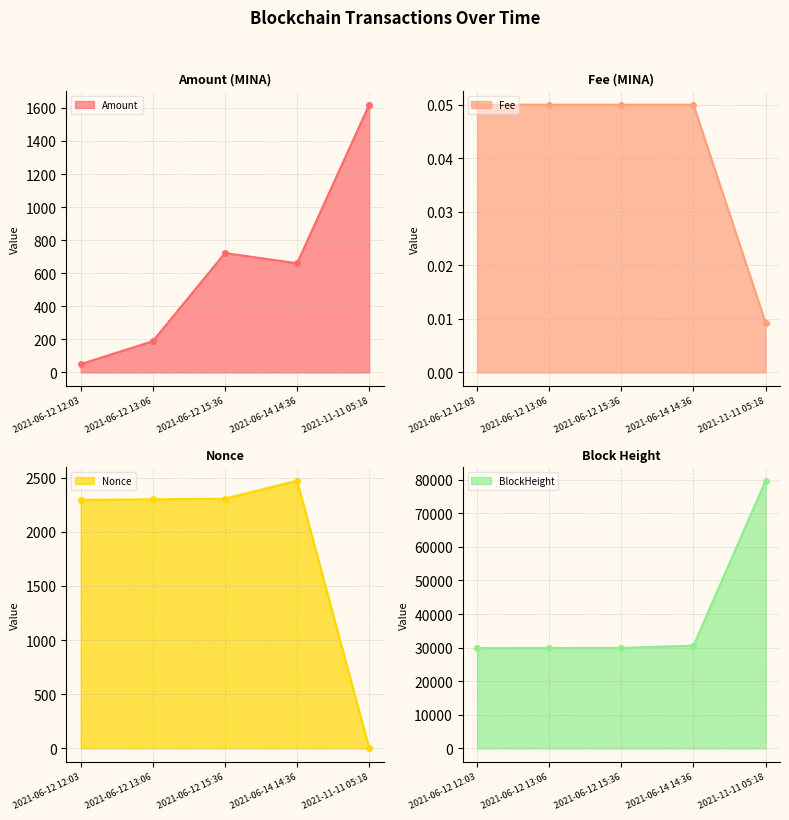

At 2021-06-14 14:36, list the series in order from smallest to largest.

Fee, Amount, Nonce, BlockHeight